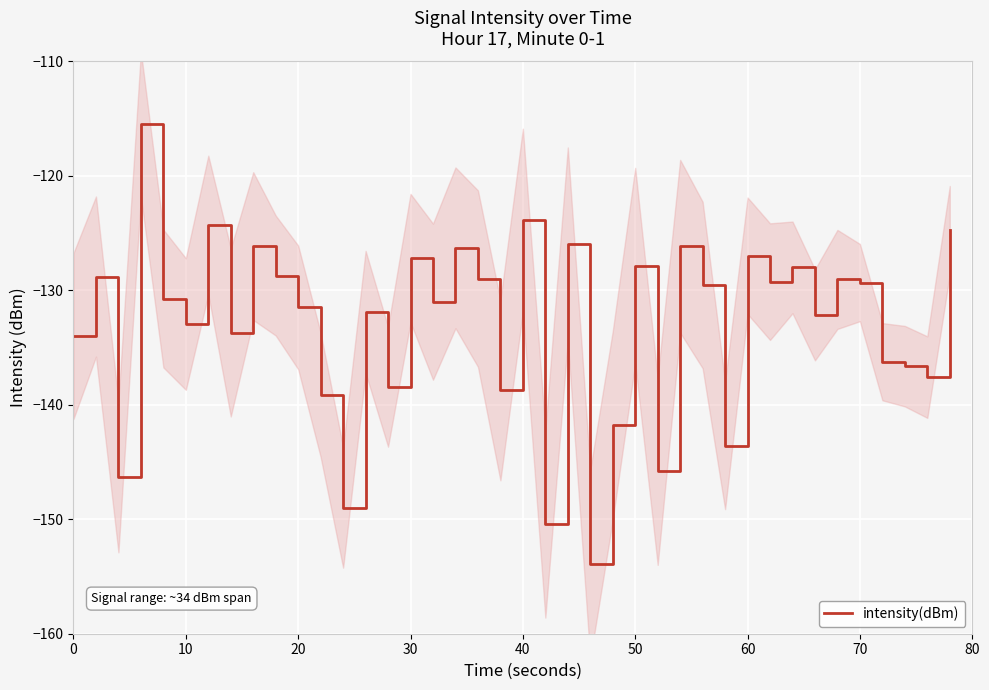

Does the chart display data point markers on the line(s)?

No